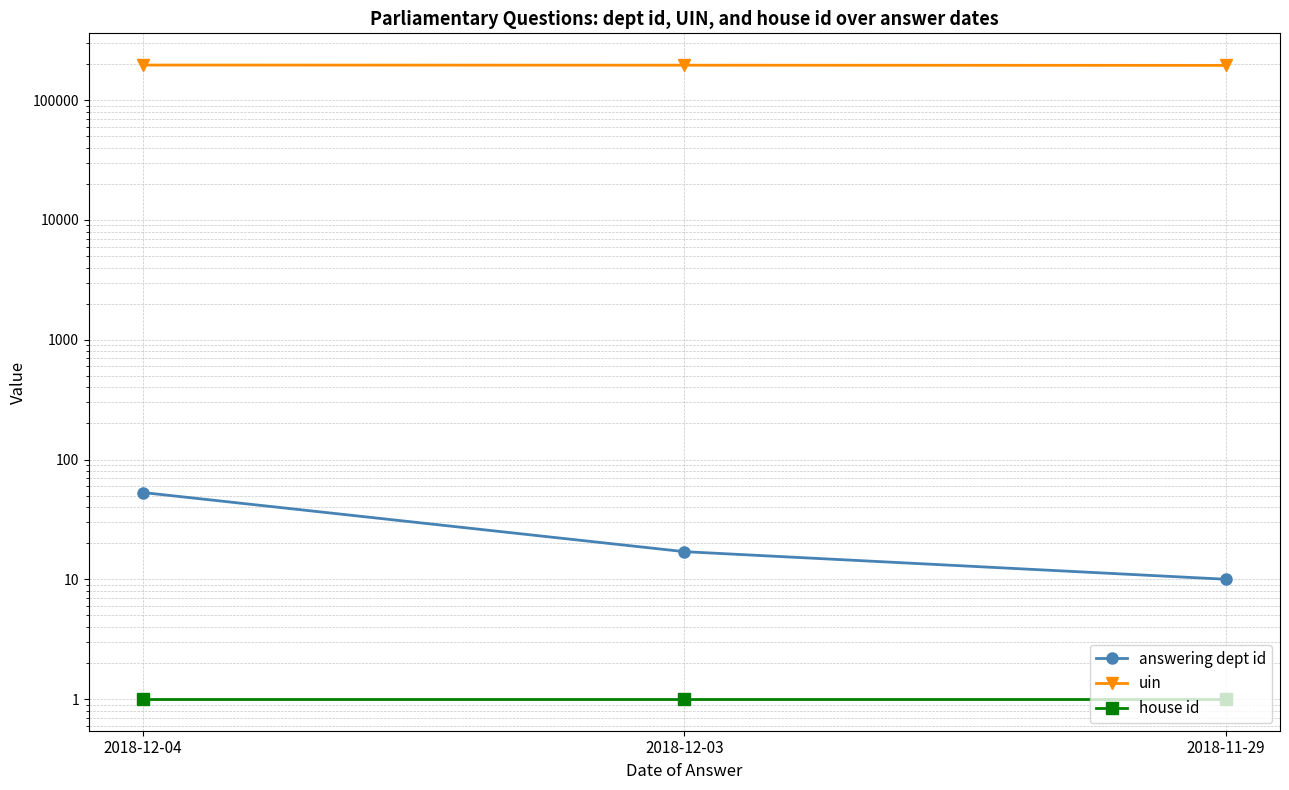

Is this an area chart (filled region under the line)?

No